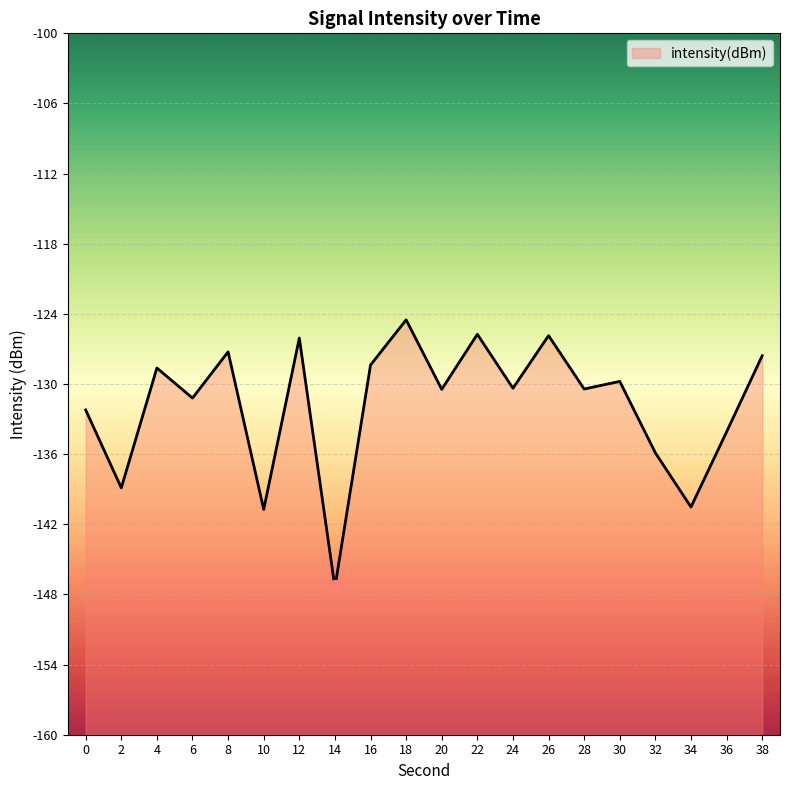

Rank the categories by value from lowest to highest.

14, 10, 34, 2, 32, 36, 0, 6, 20, 28, 24, 30, 4, 16, 38, 8, 12, 26, 22, 18